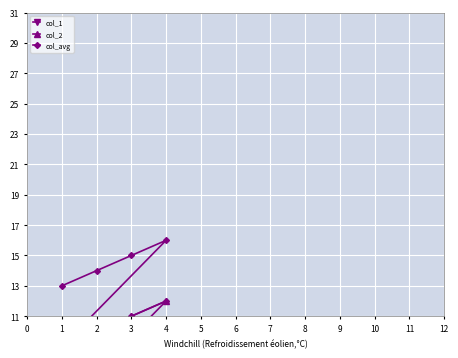

True or false: col_1 and col_2 cross at least once.

False